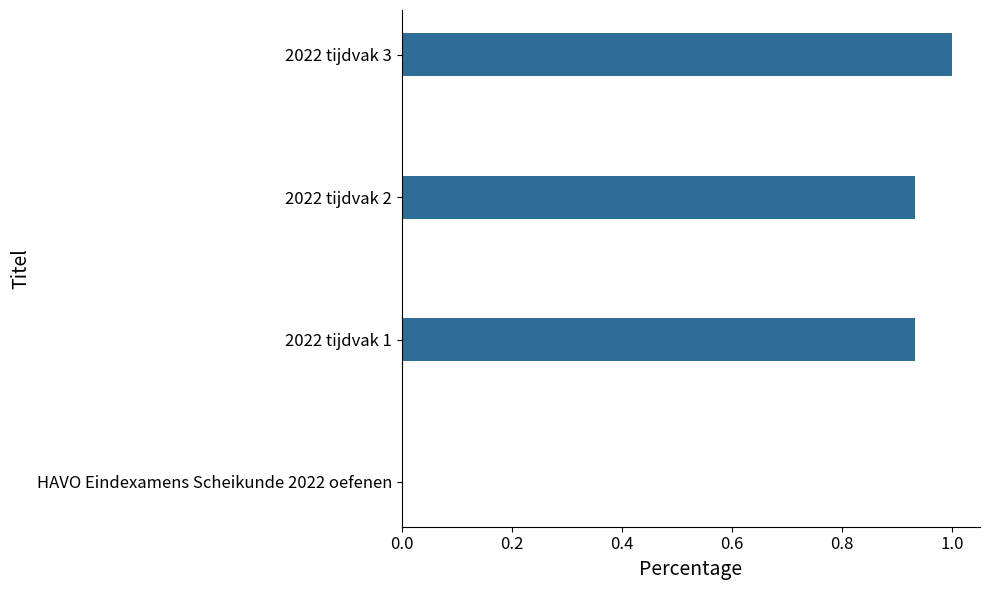

What is the sum of all values?

2.9